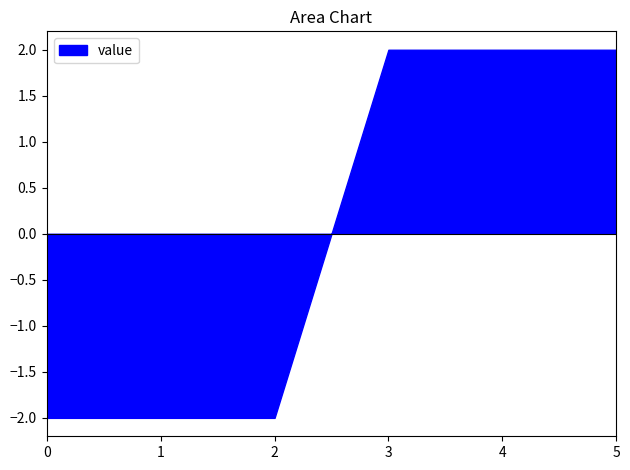

The value series shows 0.8 at 1. True or false?

False